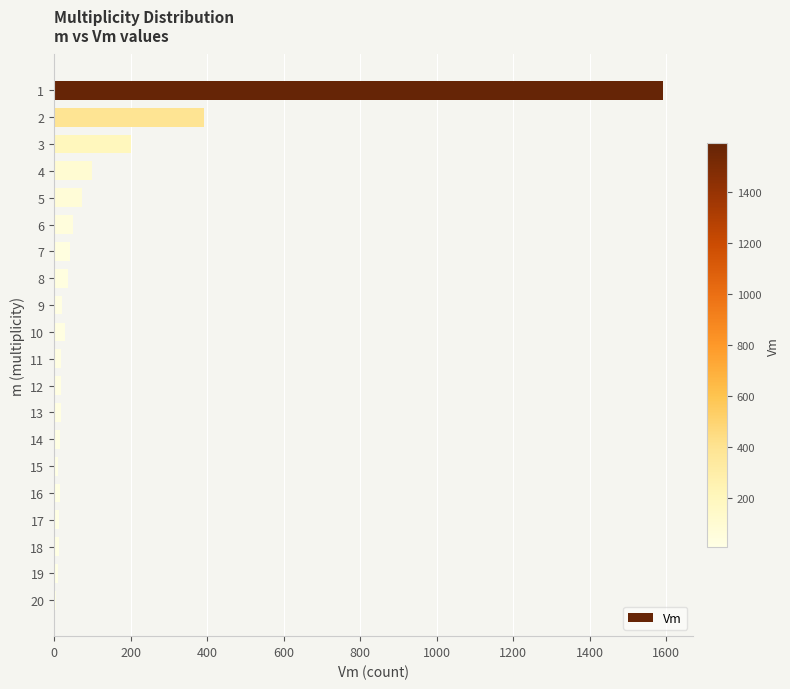

What is the sum of all values?

2673